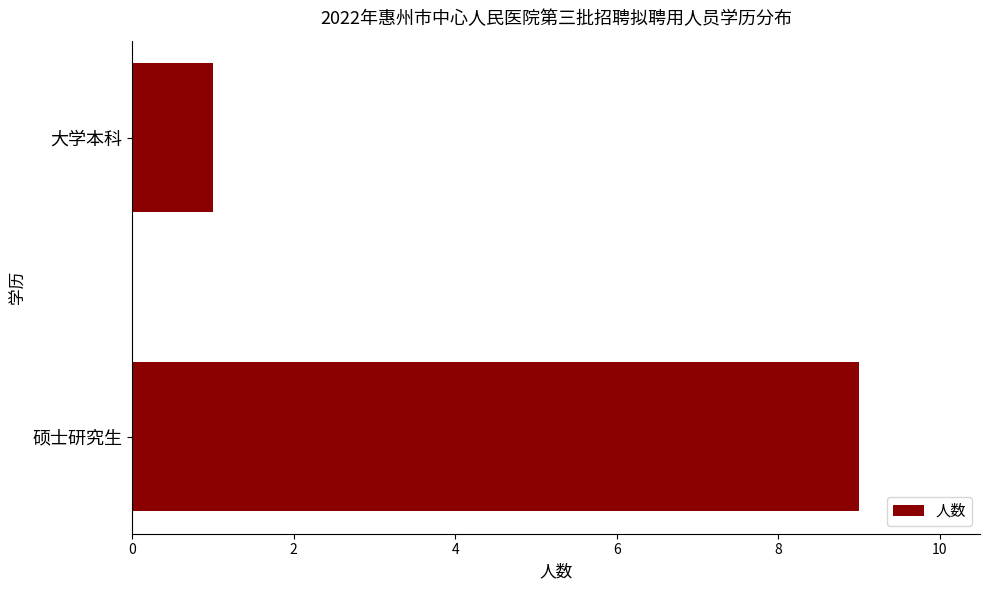

What is the change in value from 硕士研究生 to 大学本科?

-8